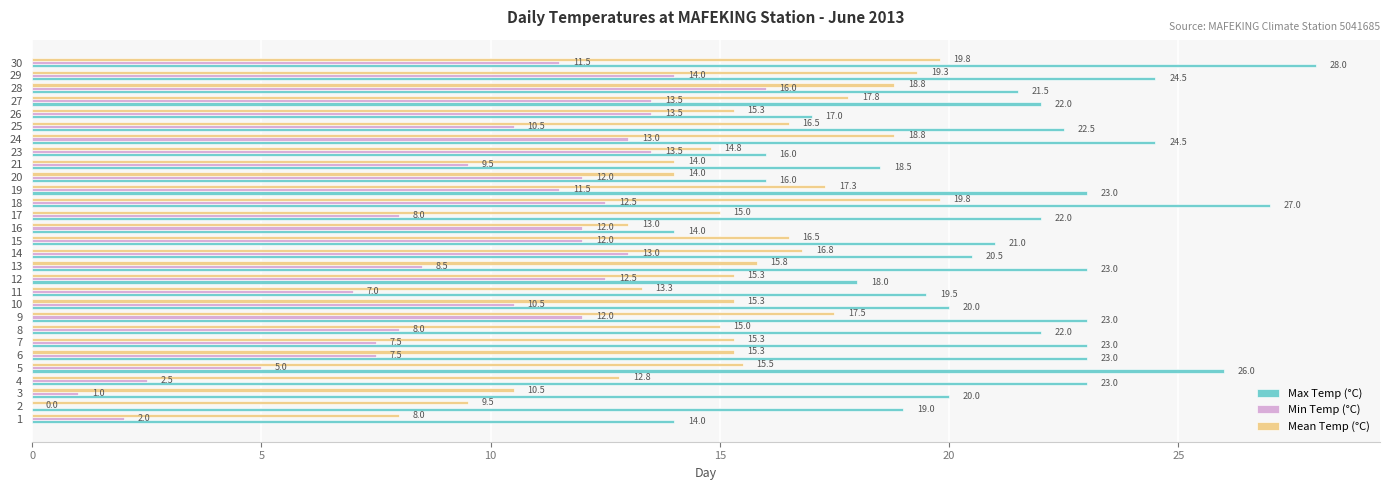

Which series changed the most between 15 and 16?

Max Temp (°C)